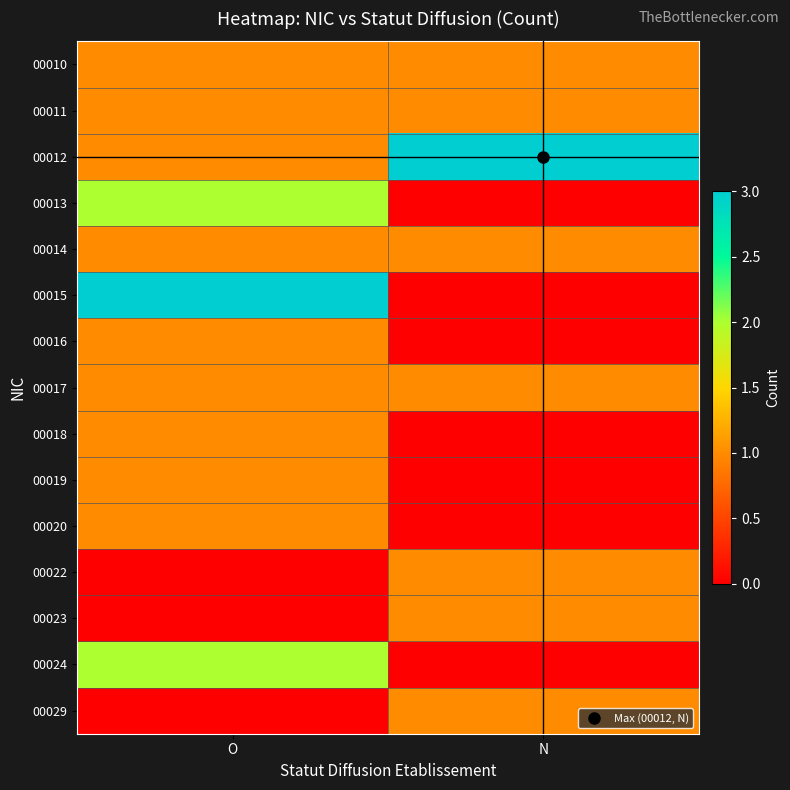

Reading left to right, list all the values displayed in this chart.

00010: O=1	N=1
00011: O=1	N=1
00012: O=1	N=3
00013: O=2	N=0
00014: O=1	N=1
00015: O=3	N=0
00016: O=1	N=0
00017: O=1	N=1
00018: O=1	N=0
00019: O=1	N=0
00020: O=1	N=0
00022: O=0	N=1
00023: O=0	N=1
00024: O=2	N=0
00029: O=0	N=1